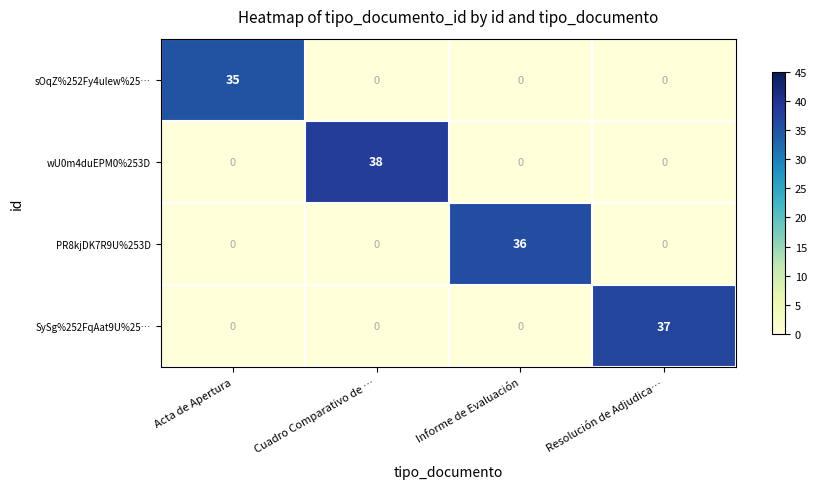

Rank the series by their average value, from highest to lowest.

wU0m4duEPM0%253D, SySg%252FqAat9U%25…, PR8kjDK7R9U%253D, sOqZ%252Fy4ulew%25…